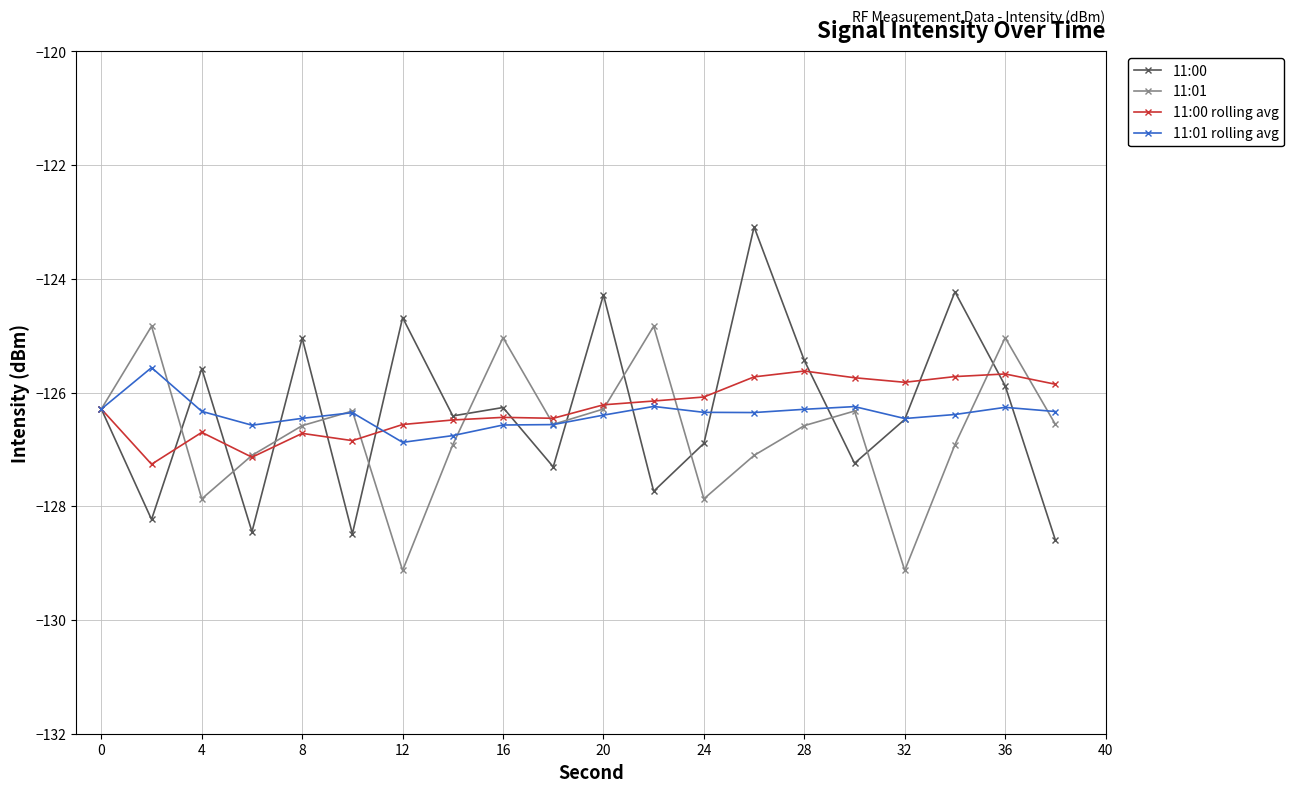

What is the value of the 11:01 point at the 15th from the left?

-126.6